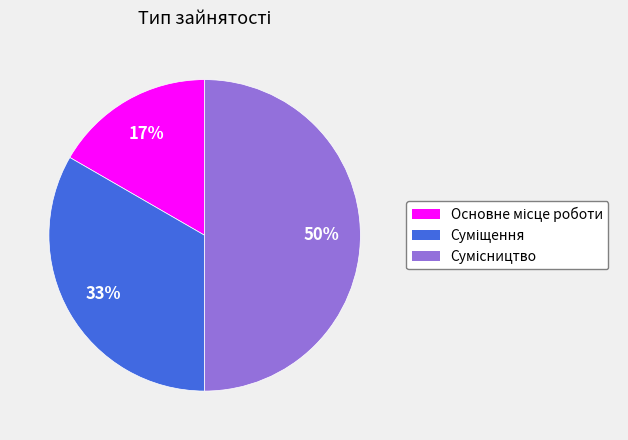

To the nearest percent, what is the difference between the largest and smallest slice percentages?

33%